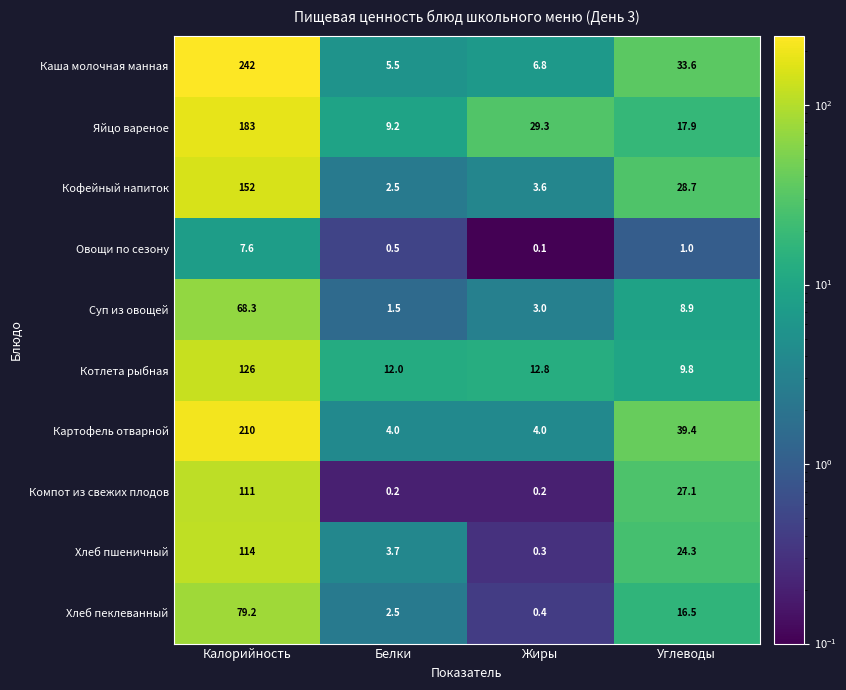

What is the difference between the maximum and second lowest values in the Компот из свежих плодов series?

110.8